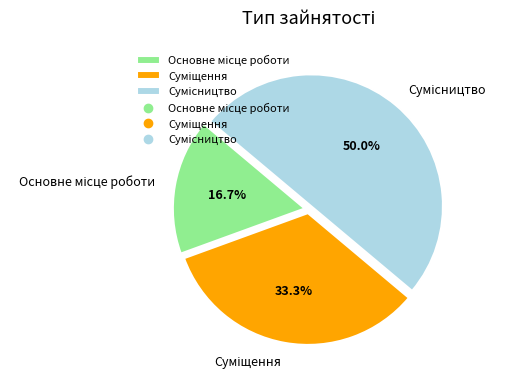

Is there a majority slice in this chart?

No